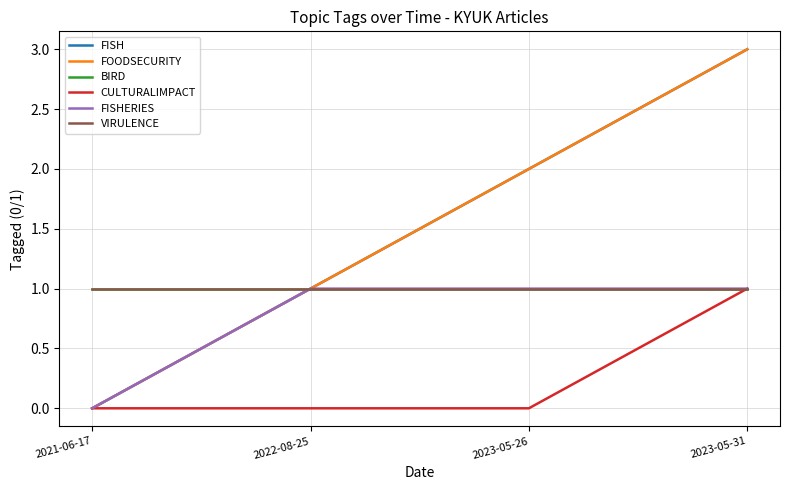

What is the total value across all series at 2023-05-31?

10